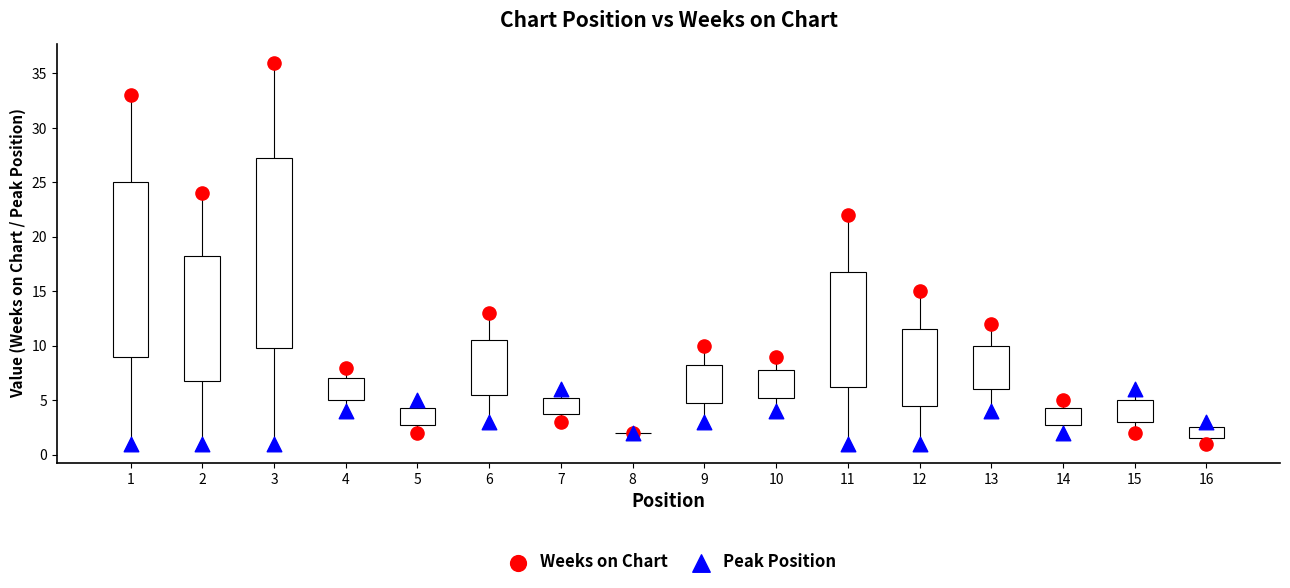

What is the X range (max minus min) for the scatter plot?

15